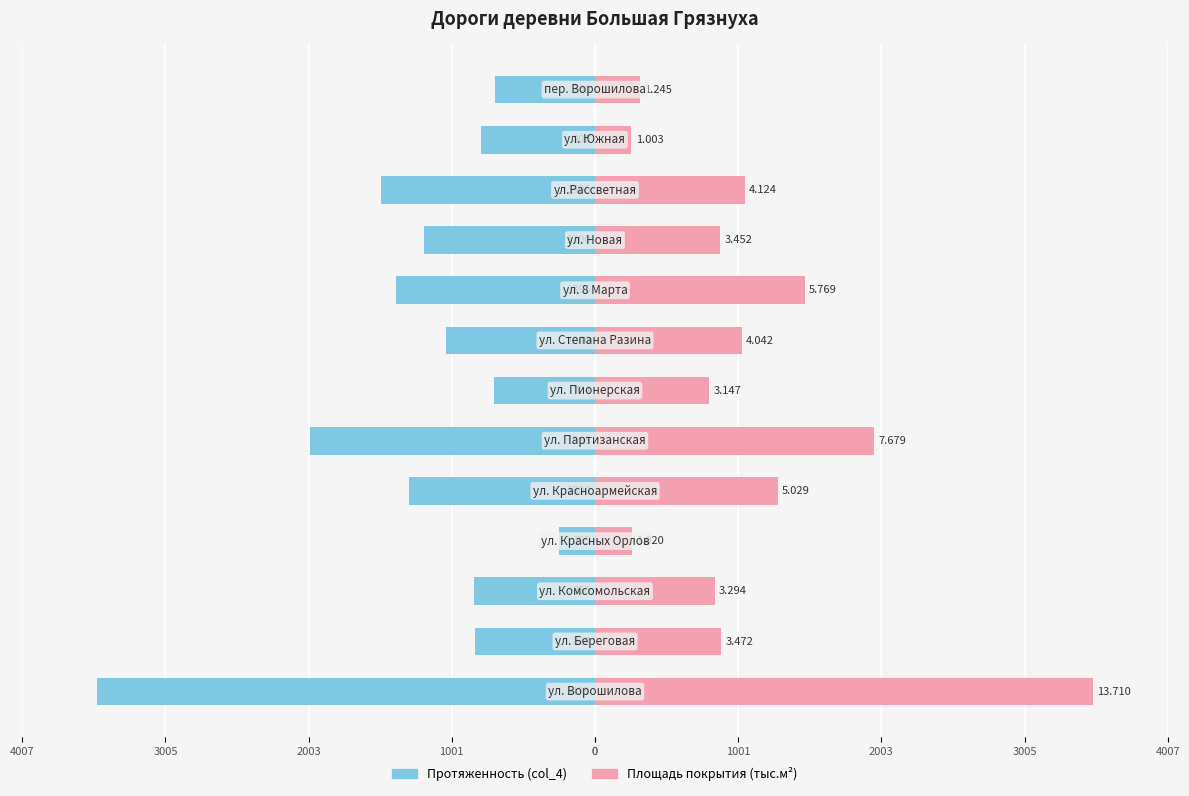

What value does the Протяженность (col_4) series have at 4007?

-3485.0